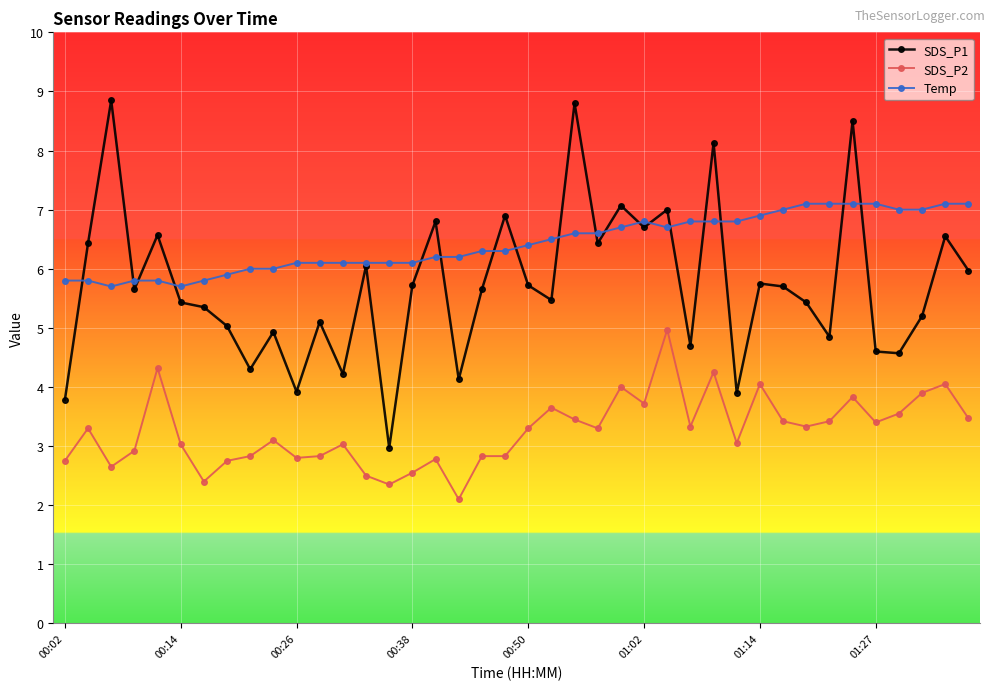

In SDS_P1, how many points are lower than both neighbors (excluding endpoints)?

13